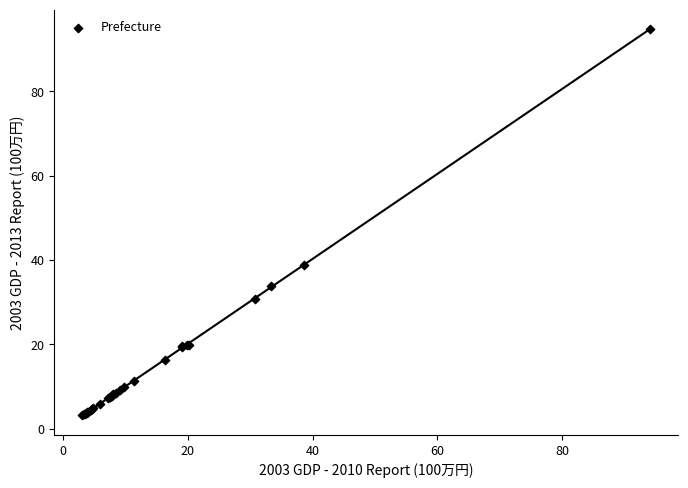

What Y value in the scatter plot is closest to 48?

38.9